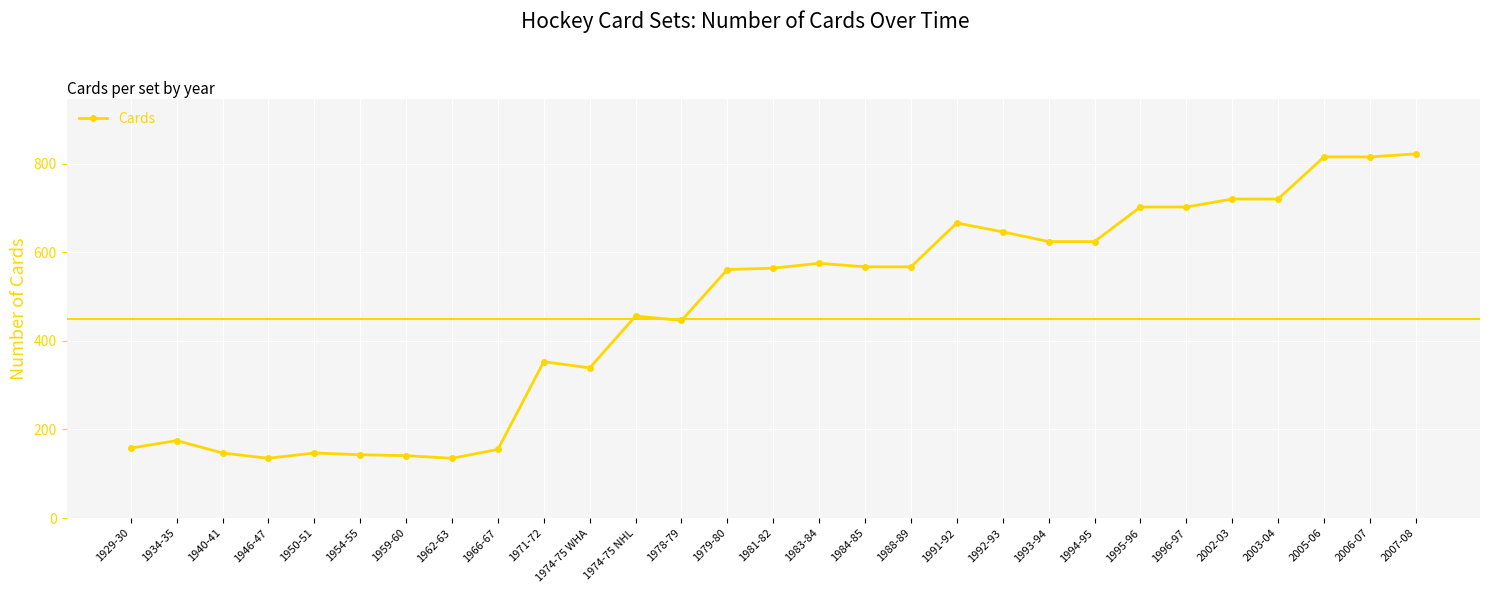

Between 1974-75 NHL and 1940-41, which is larger?

1974-75 NHL